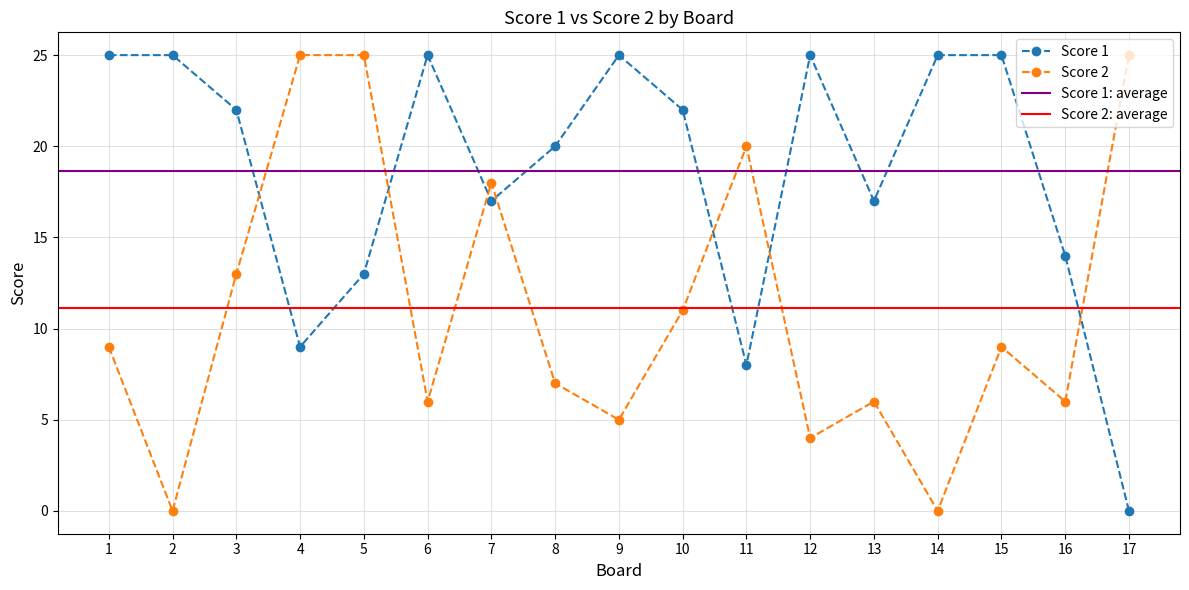

List the series in order of their overall mean, highest first.

Score 1, Score 2